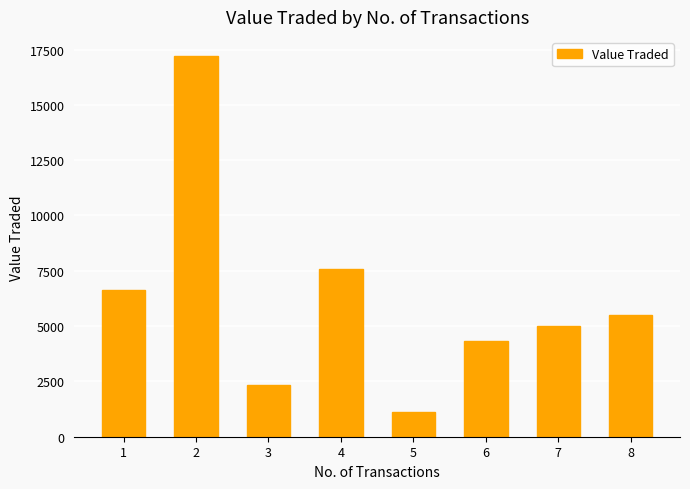

What is the change in value from 2 to 8?

-11708